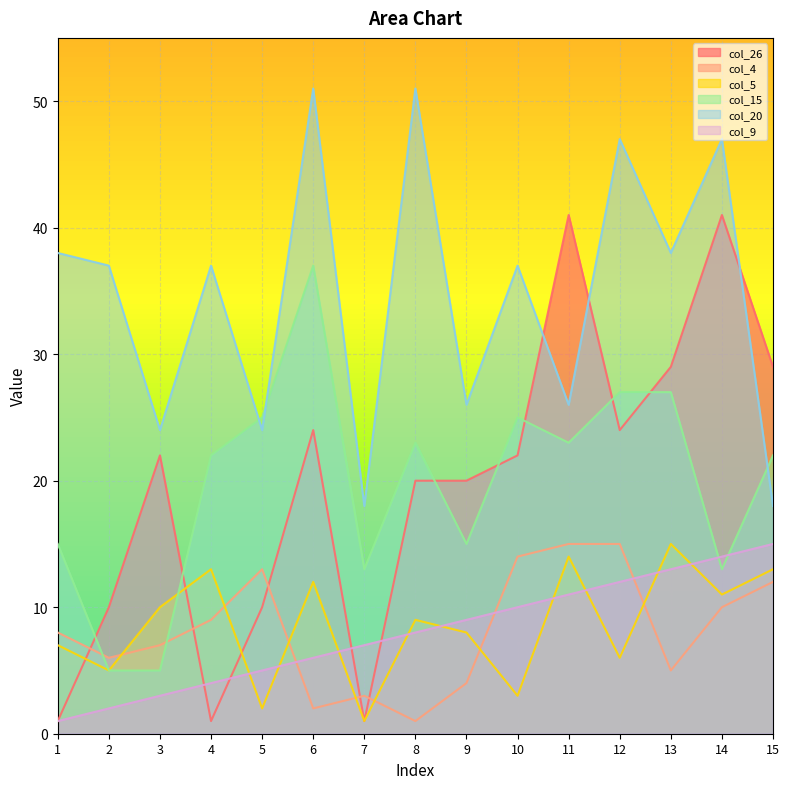

What is the value of the col_5 point at the 15th from the left?

13